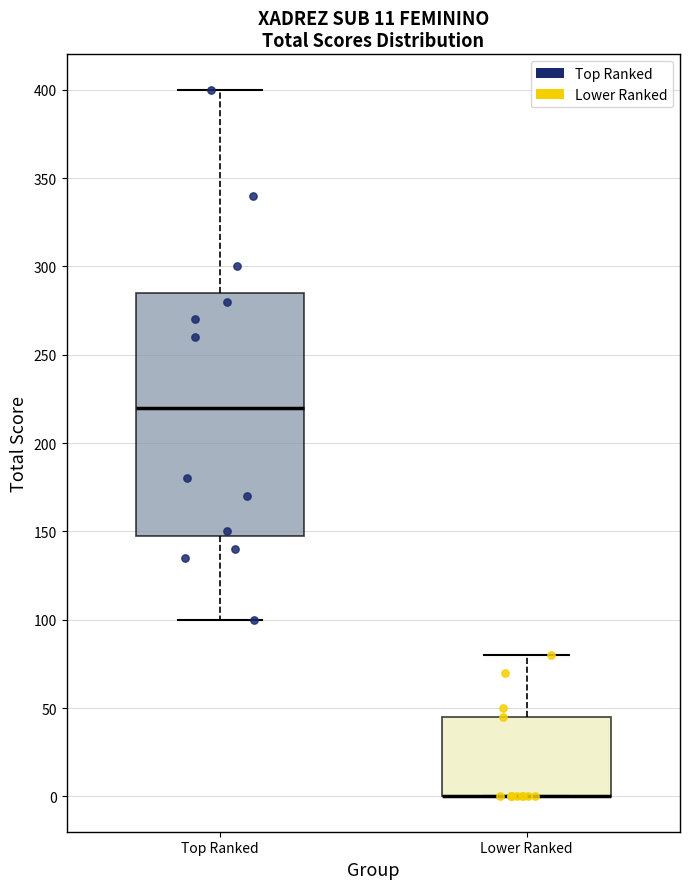

Comparing the boxes themselves (not the whiskers), which one is the tallest?

Top Ranked